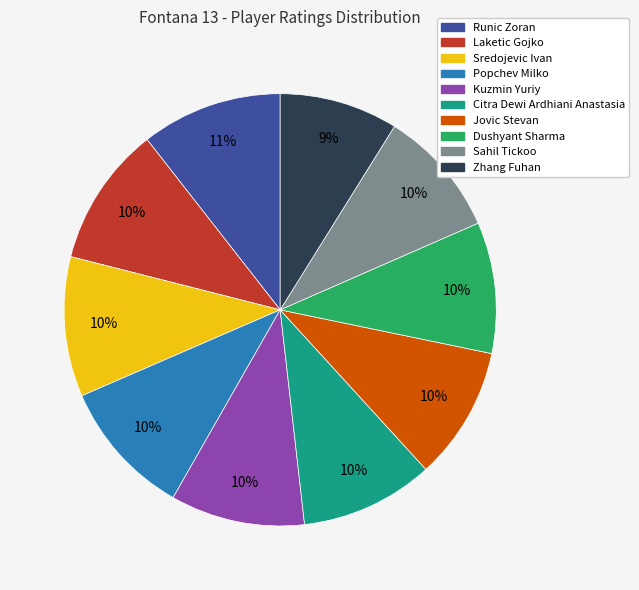

What is the smallest slice in the pie chart?

Zhang Fuhan